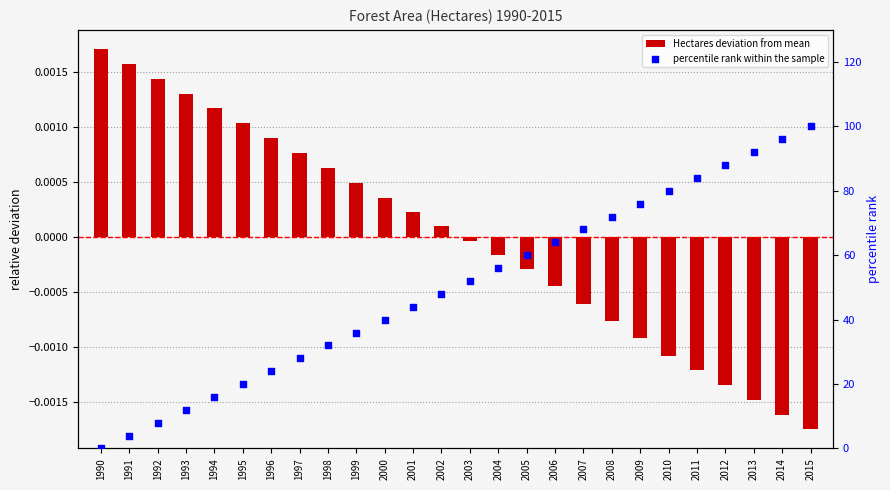

What are all the series names shown in the legend?

Hectares deviation from mean, percentile rank within the sample